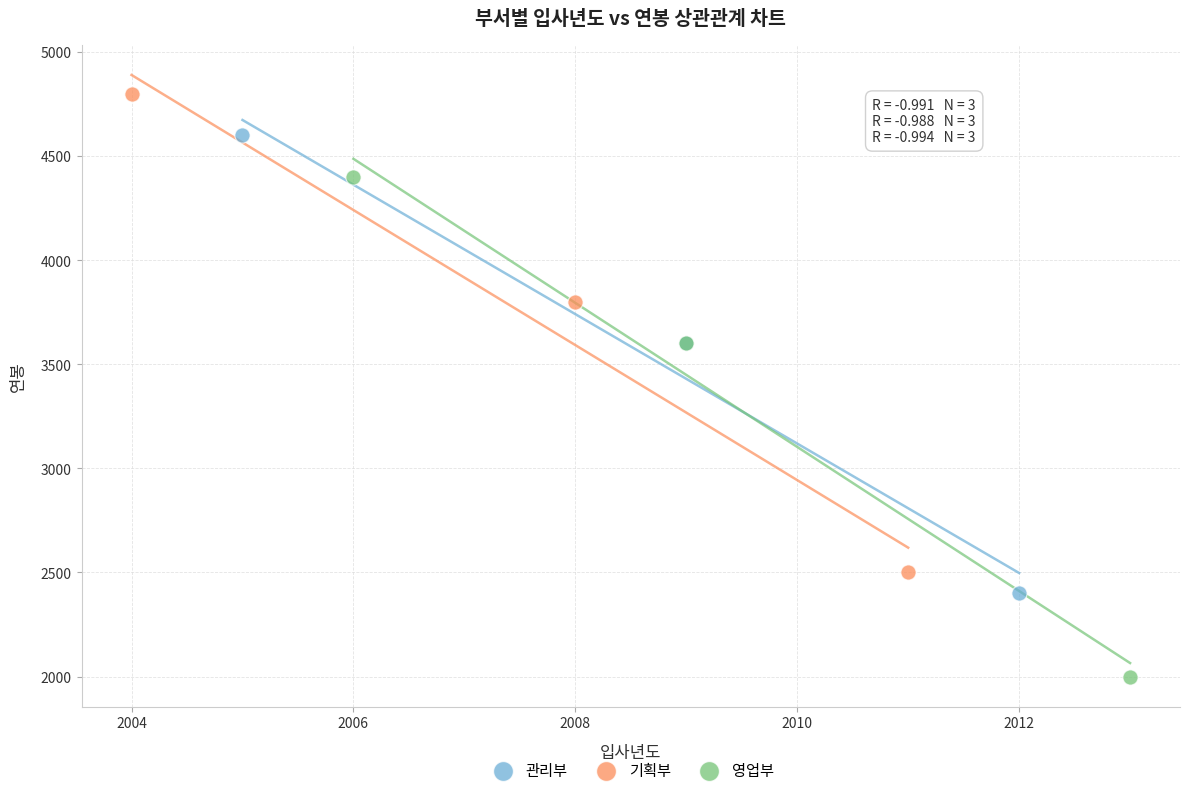

Which series contains the highest Y value?

기획부